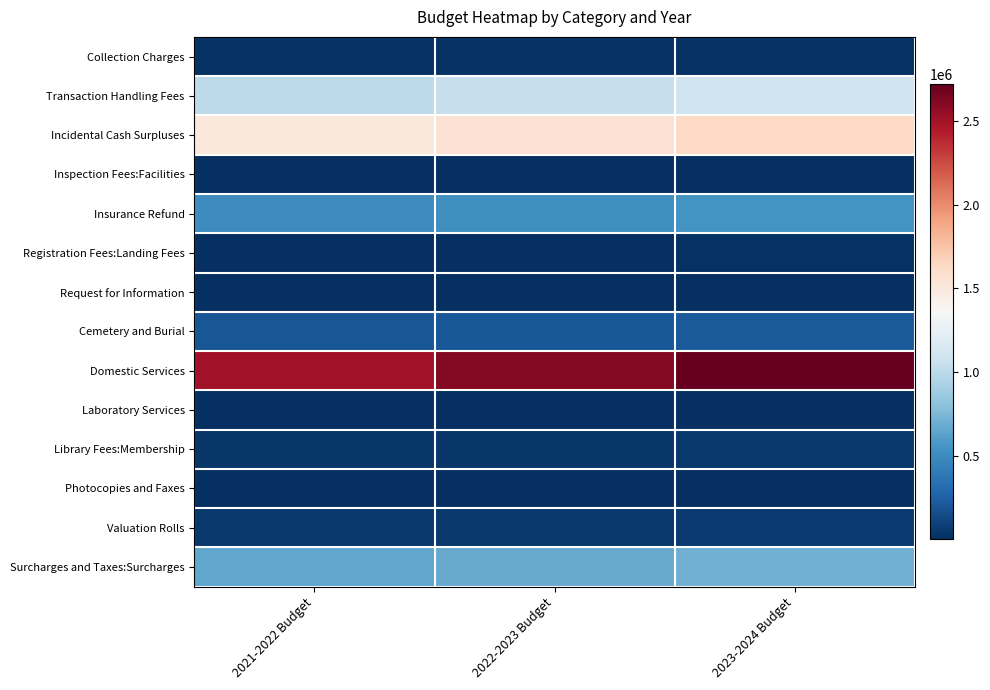

Rank the series by their maximum value, from lowest to highest.

Laboratory Services, Inspection Fees:Facilities, Request for Information, Photocopies and Faxes, Registration Fees:Landing Fees, Collection Charges, Library Fees:Membership, Valuation Rolls, Cemetery and Burial, Insurance Refund, Surcharges and Taxes:Surcharges, Transaction Handling Fees, Incidental Cash Surpluses, Domestic Services